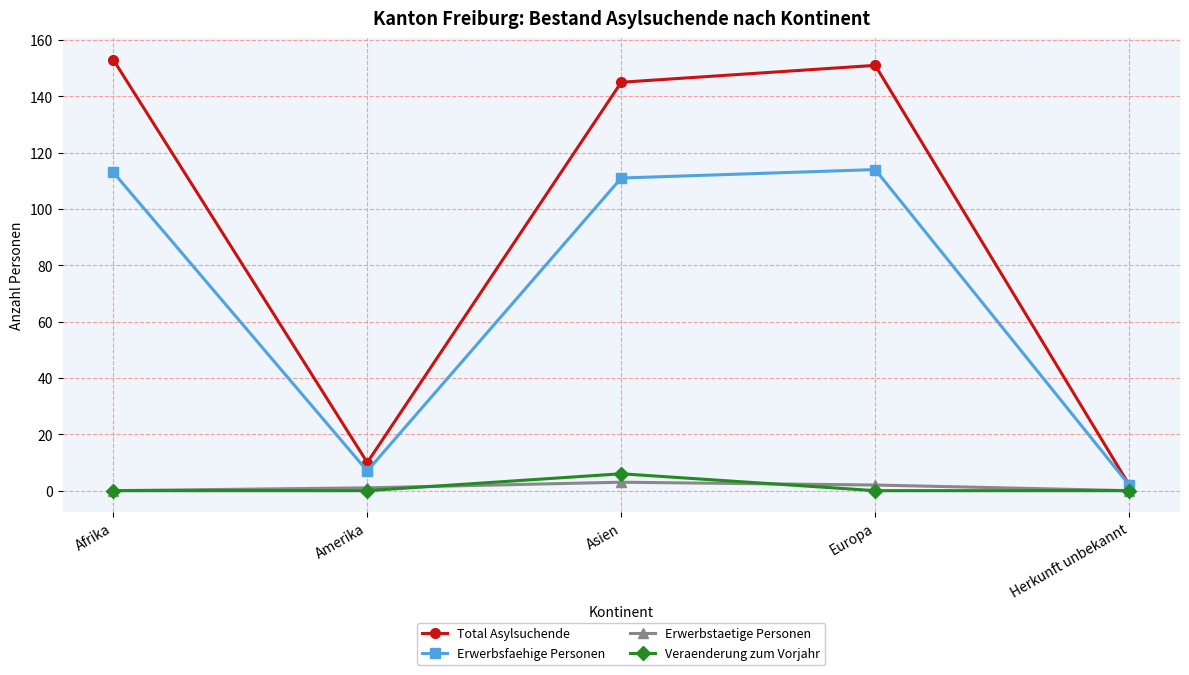

Is it true that Veraenderung zum Vorjahr equals 0 at Herkunft unbekannt?

True